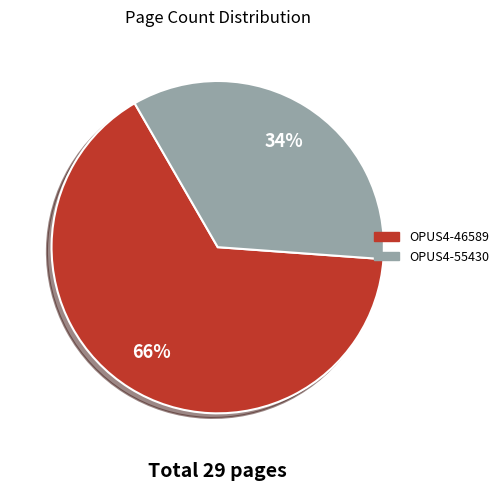

The OPUS4-46589 slice represents 80% of the pie. True or false?

False